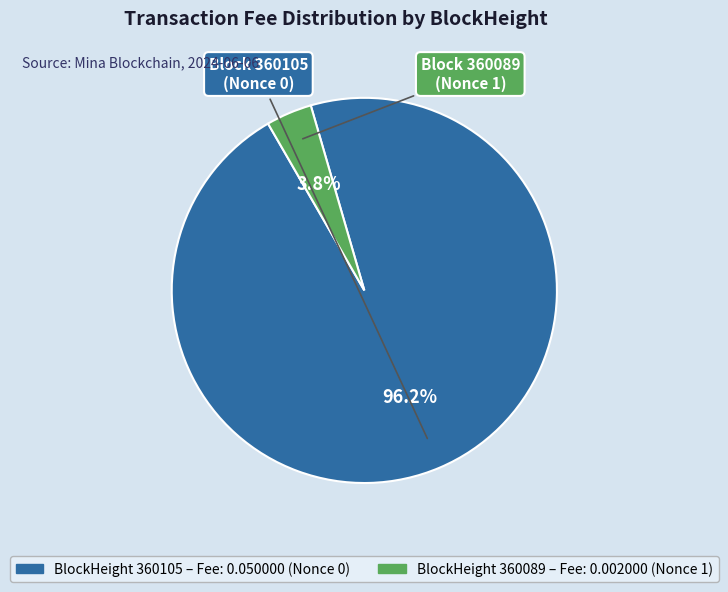

Is there any slice that represents more than half of the pie?

Yes